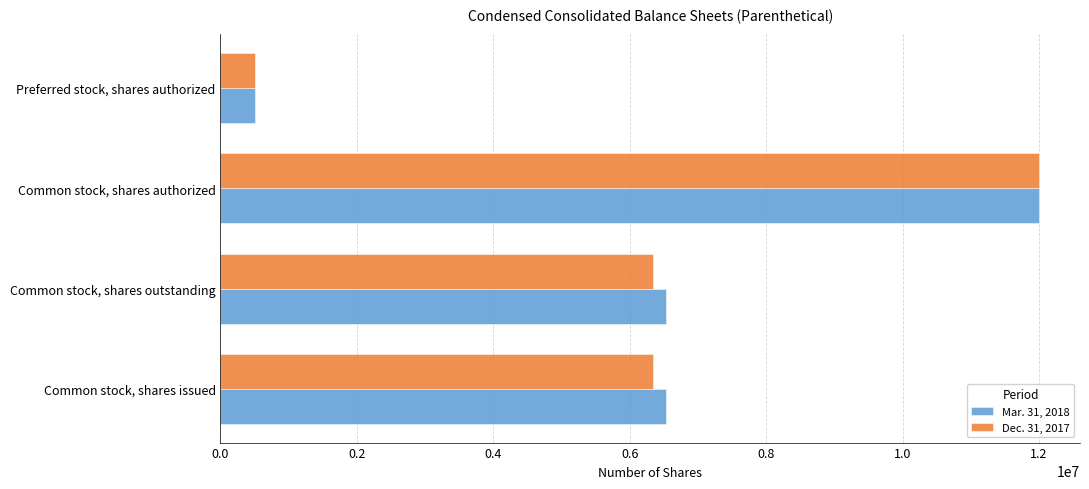

Between Common stock, shares issued and Common stock, shares authorized, which series saw the biggest shift?

Dec. 31, 2017